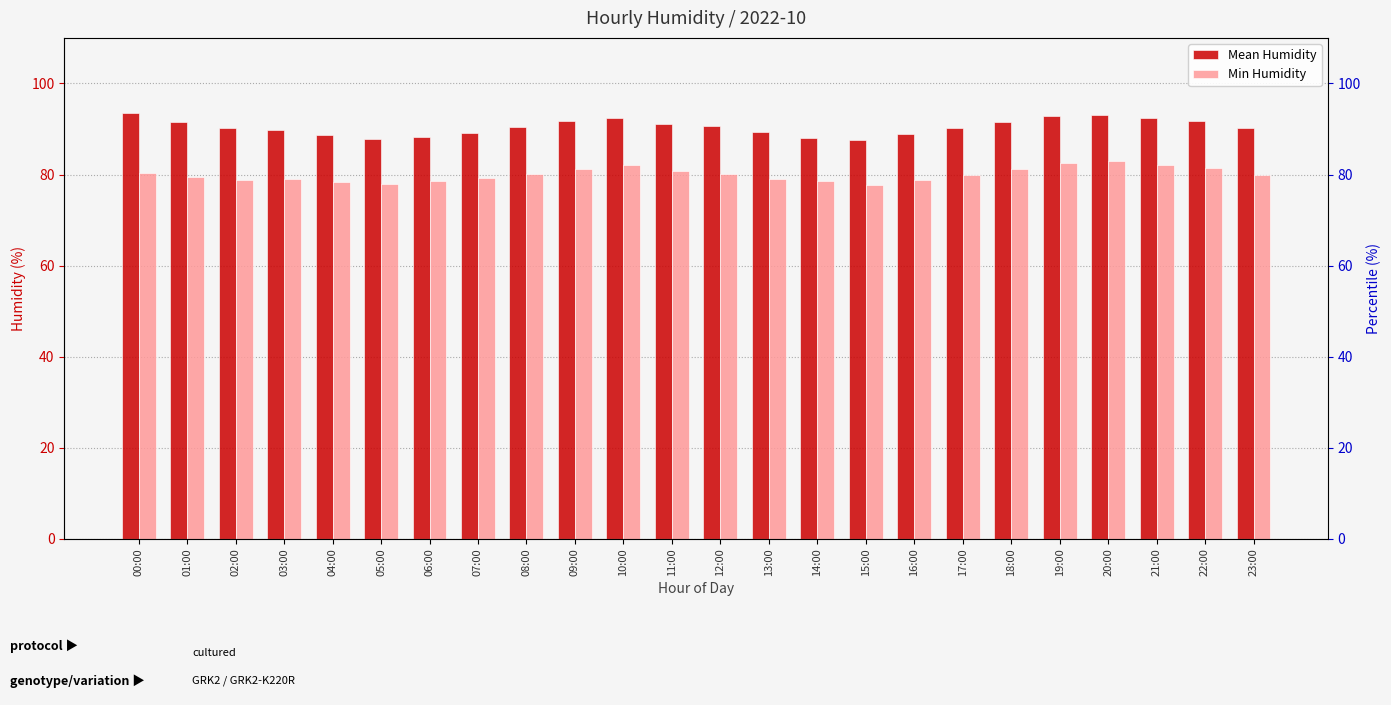

What is the minimum value for Mean Humidity?

87.6